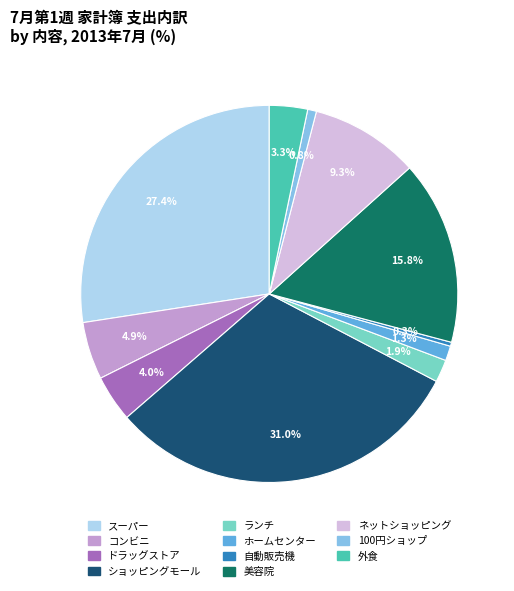

What is the largest slice in the pie chart?

ショッピングモール